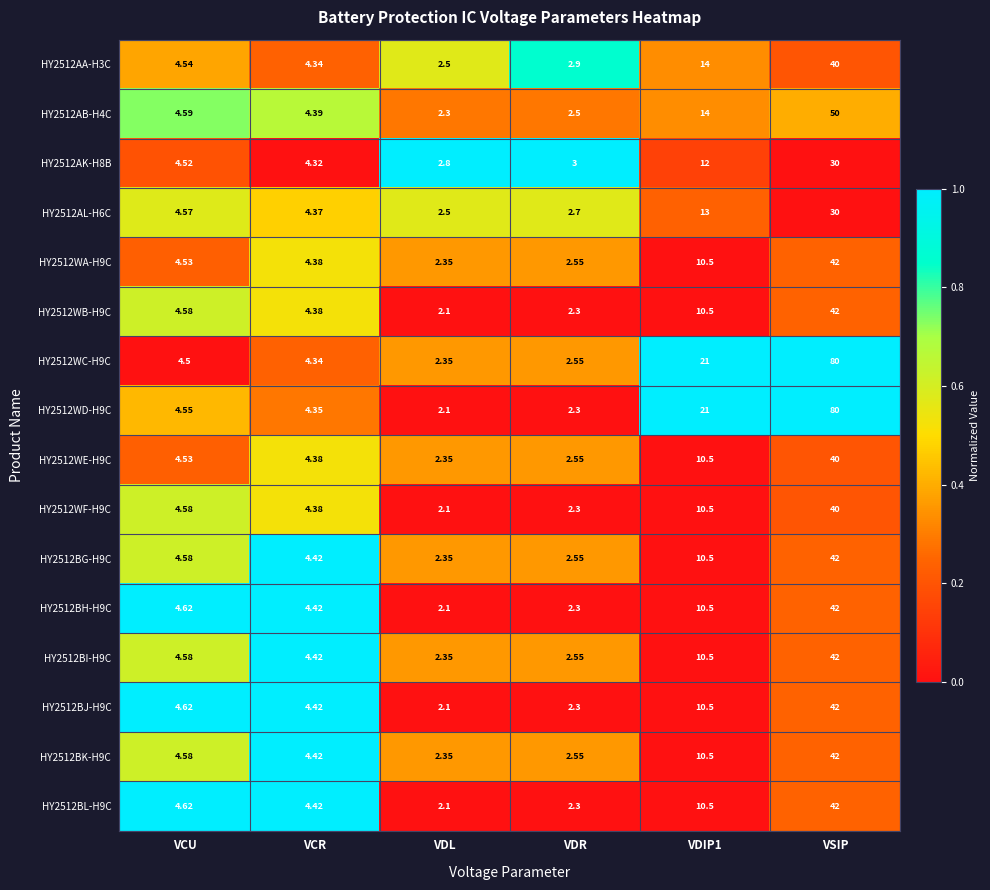

Which category has the lowest value across all series?

VDL